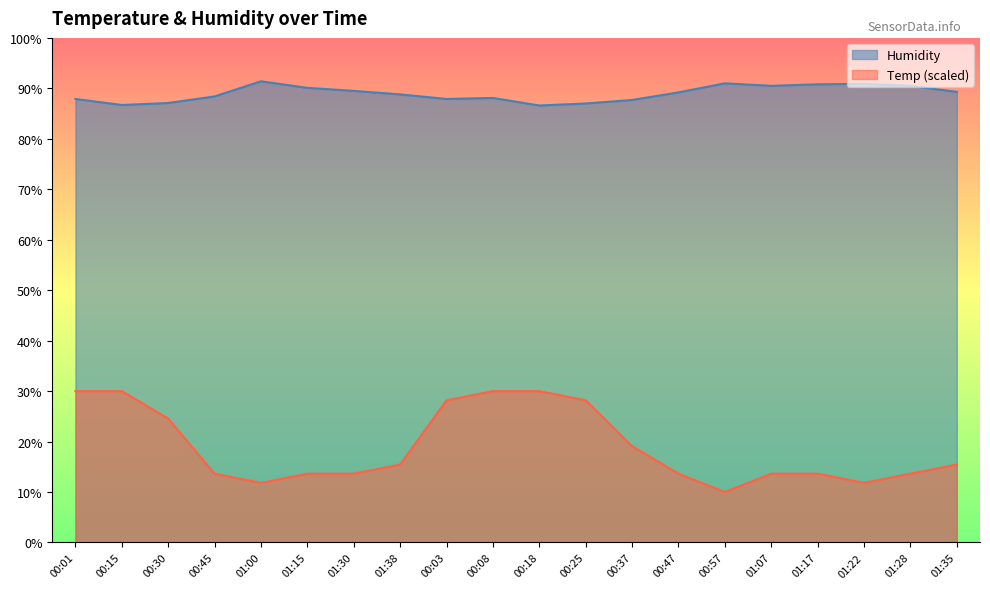

What is the label of the 14th point from the left?

00:47